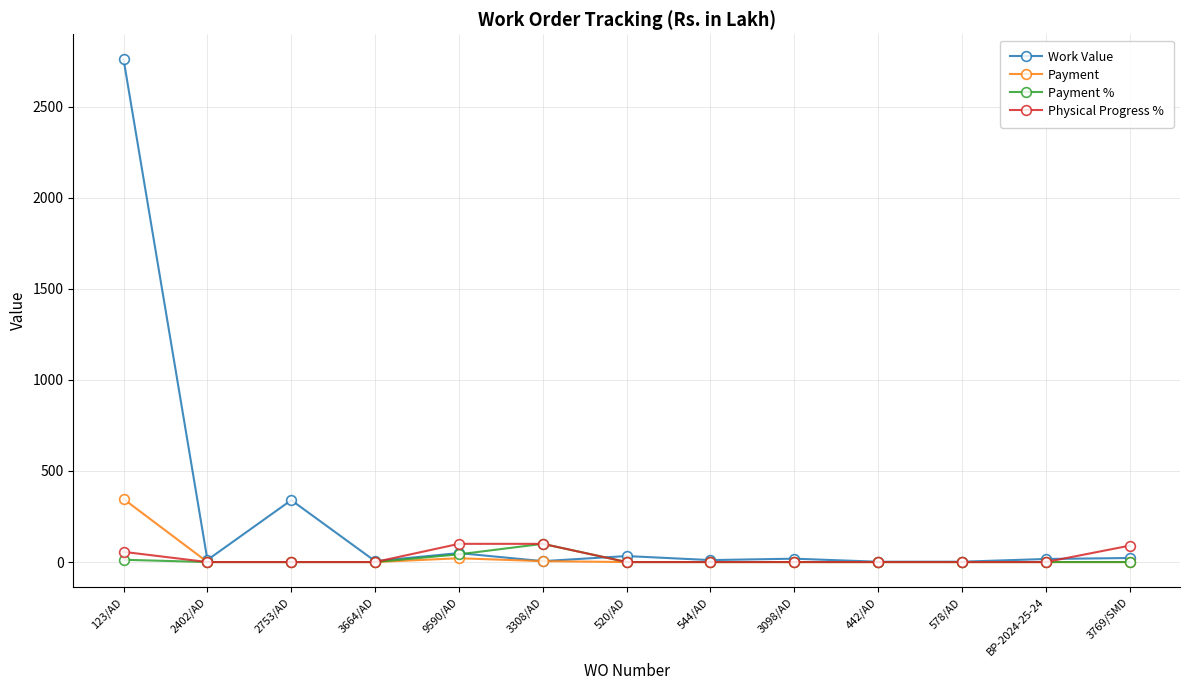

What is the sum of the Work Value values at 3769/SMD and 3664/AD?

27.2